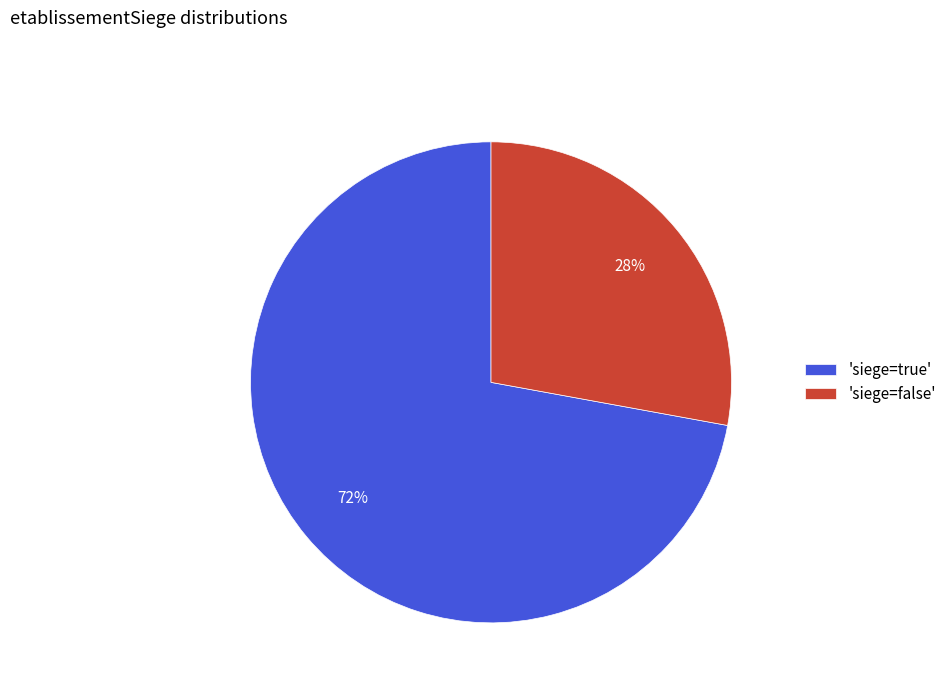

How many segments does this pie chart have?

2